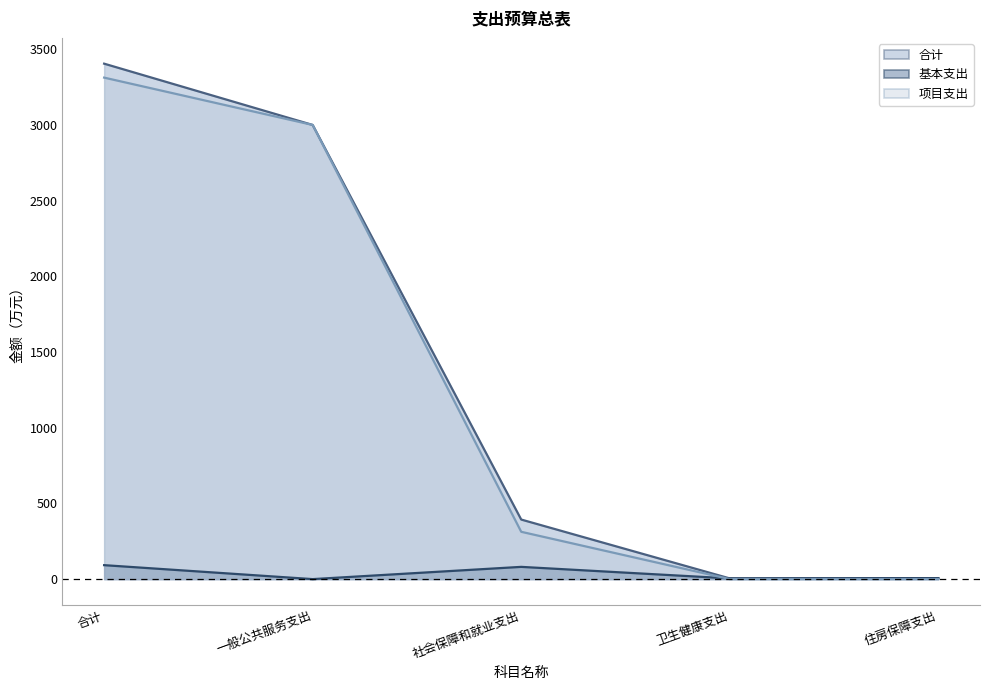

What is the label of the 1st point from the left?

合计